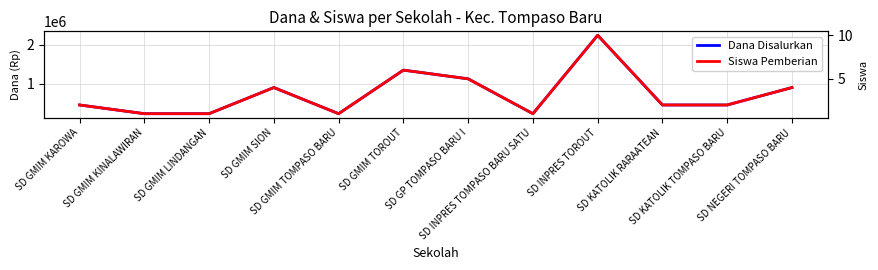

What is the label of the 9th point from the right?

SD GMIM SION